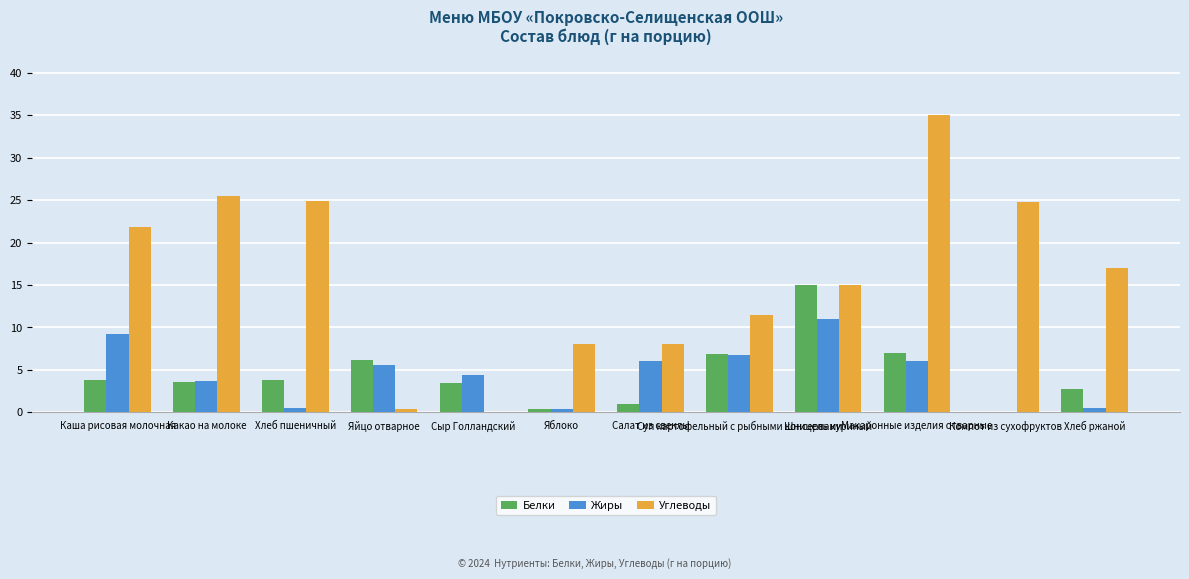

What is the maximum value for Белки?

15.0